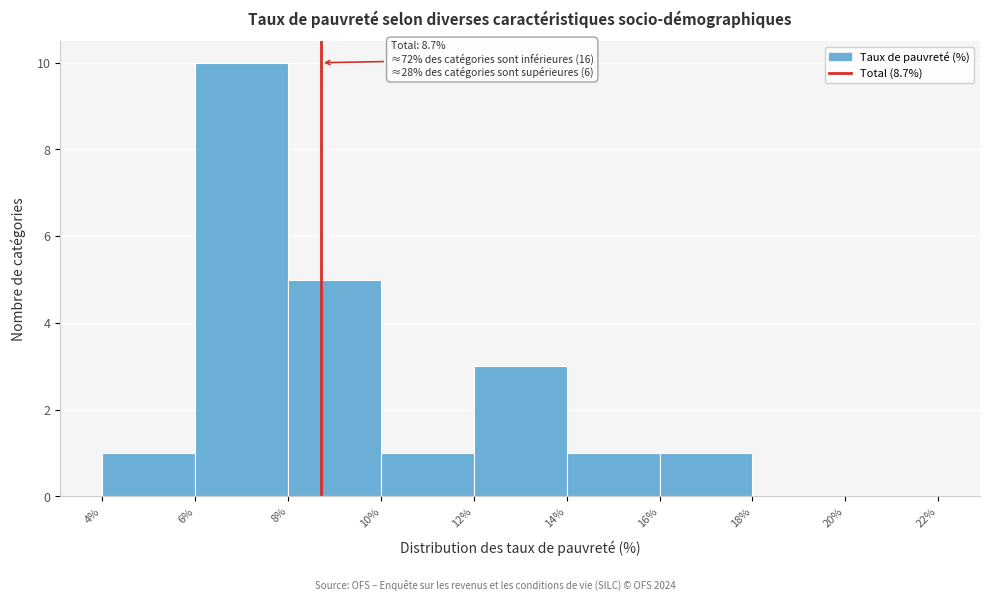

Over which range of the x-axis is the bar tallest?

6% to 8%